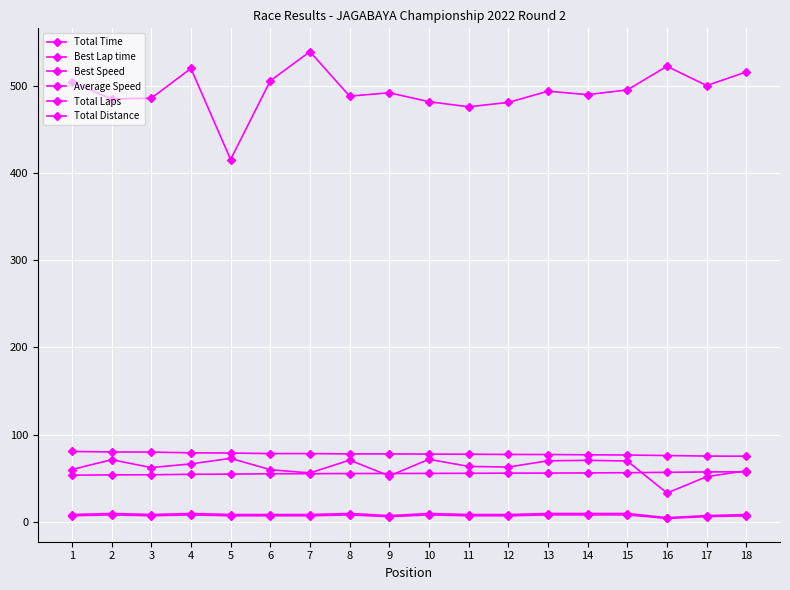

What is the spread (max minus min) of values at 18?

508.8